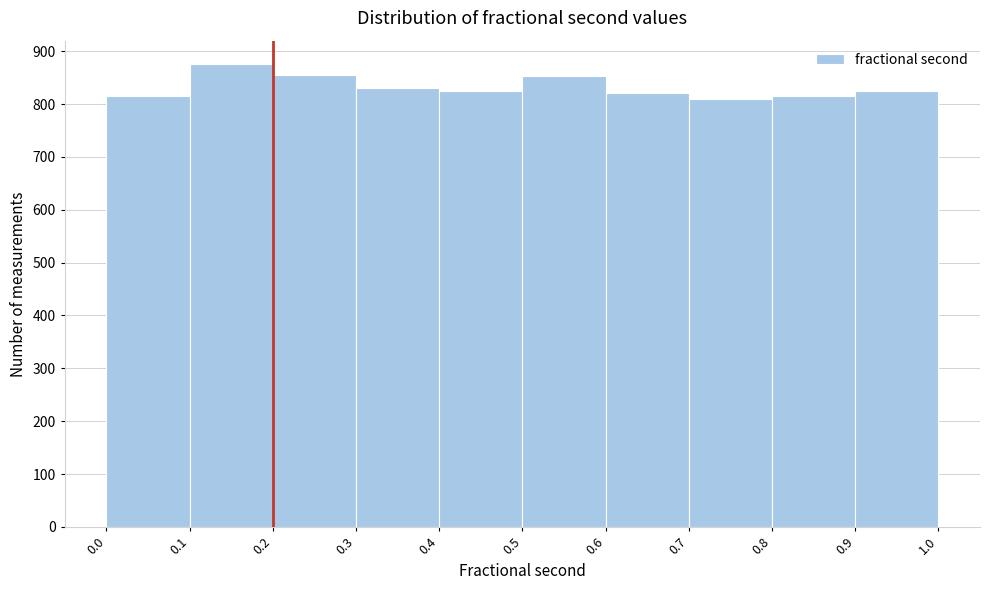

How tall is the bar that spans 0.3 to 0.4 on the x-axis? The values are not printed on the chart, so give them approximately, as read against the axis.

830